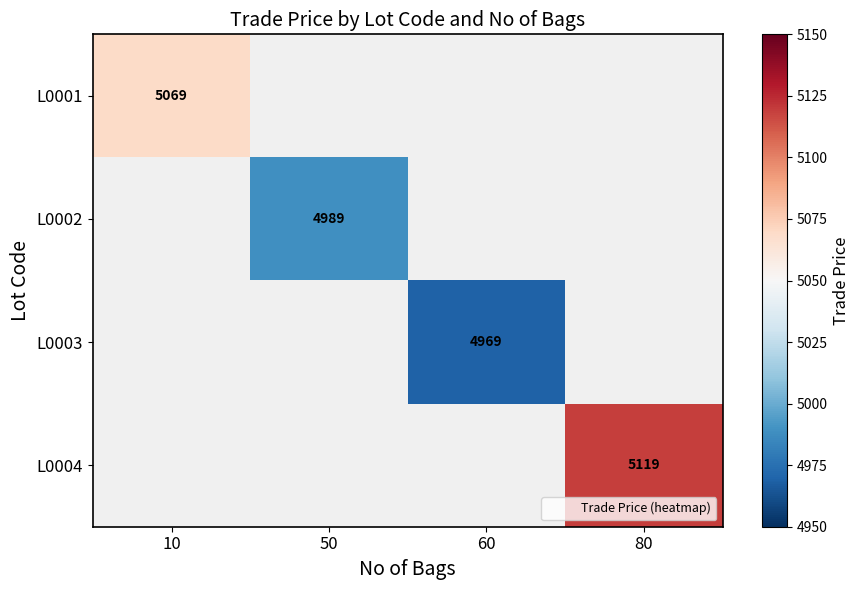

Is it true that L0001 equals 8364.9 at 10?

False